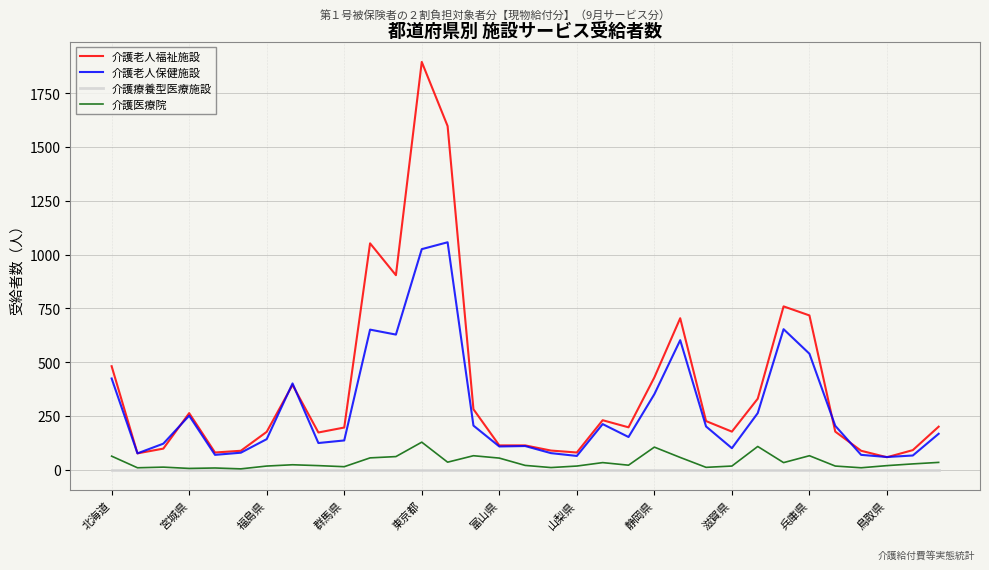

Which series has the widest spread of values?

介護老人福祉施設